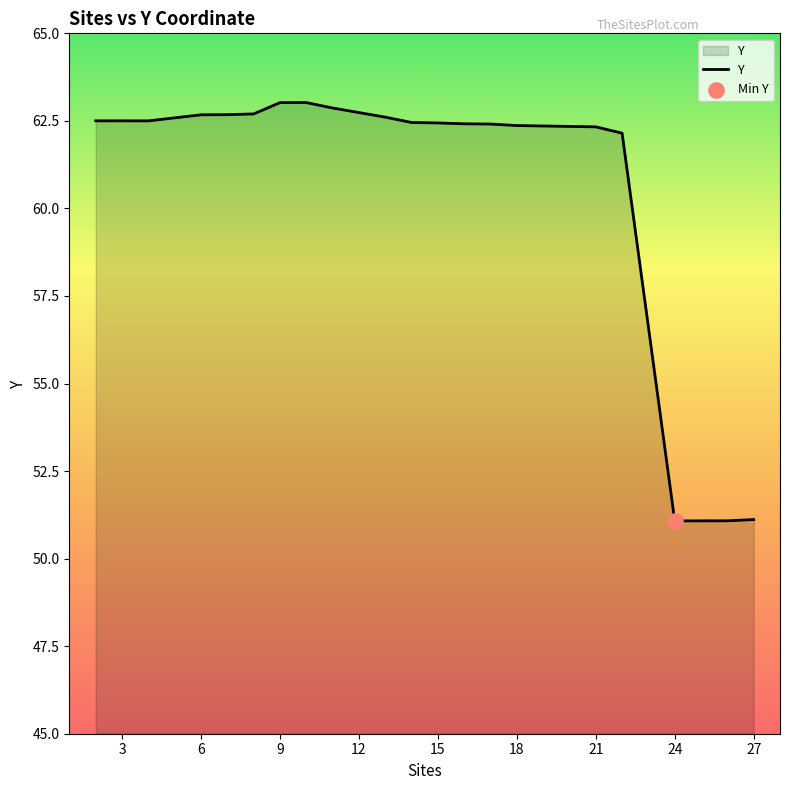

What is the difference between the maximum and minimum values?

11.9